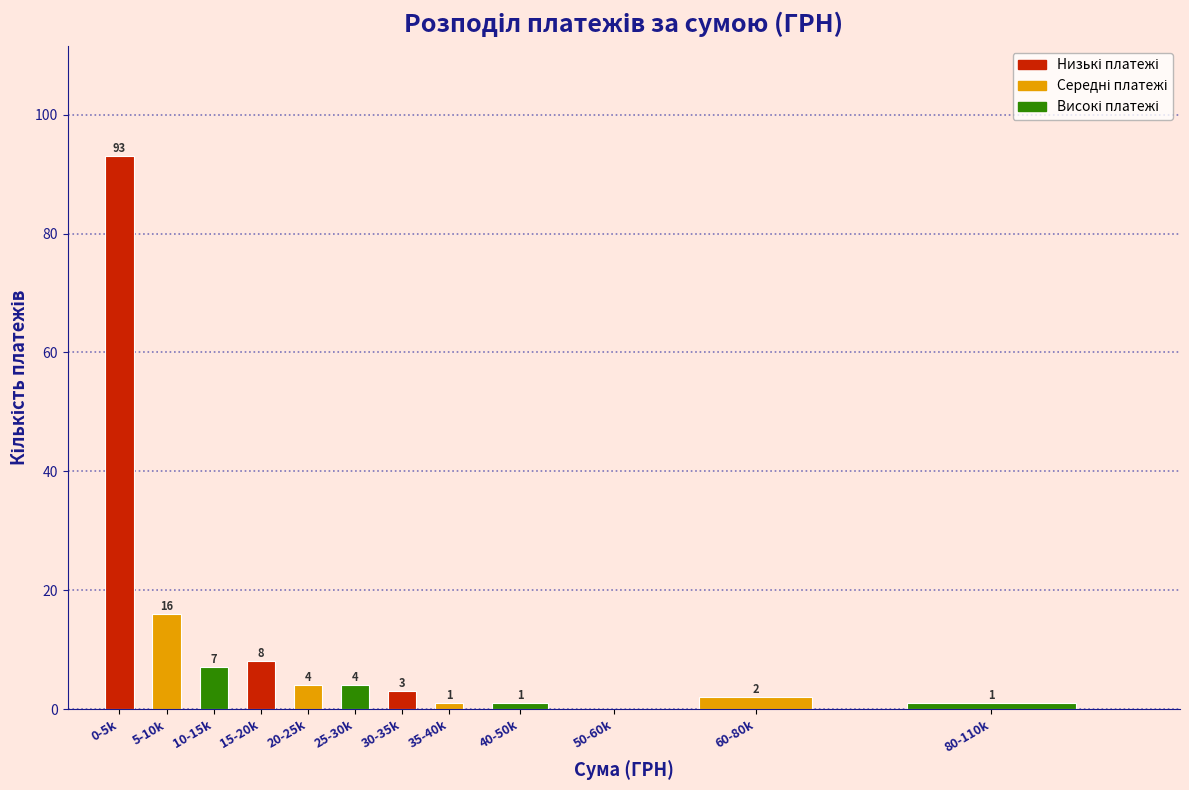

Reading left to right, extract all data points from this chart.

0-5k=93	5-10k=16	10-15k=7	15-20k=8	20-25k=4	25-30k=4	30-35k=3	35-40k=1	40-50k=1	50-60k=0	60-80k=2	80-110k=1